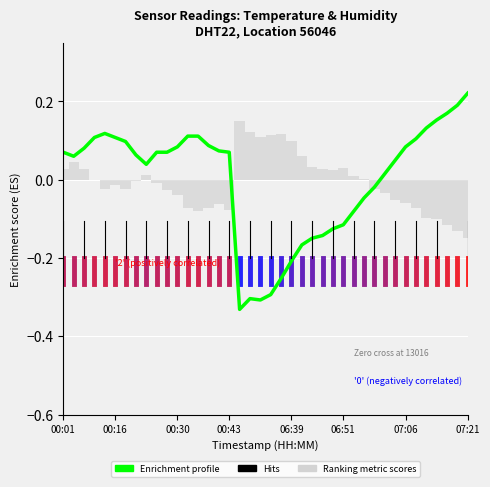

What is the sum of all Ranking metric scores values?

-0.3